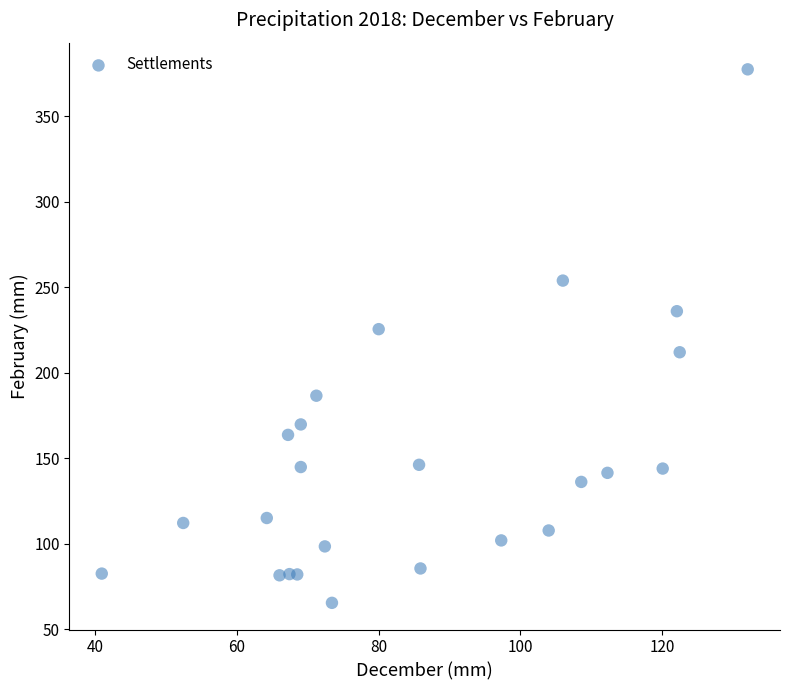

What is the range of Y values (max minus min)?

311.9